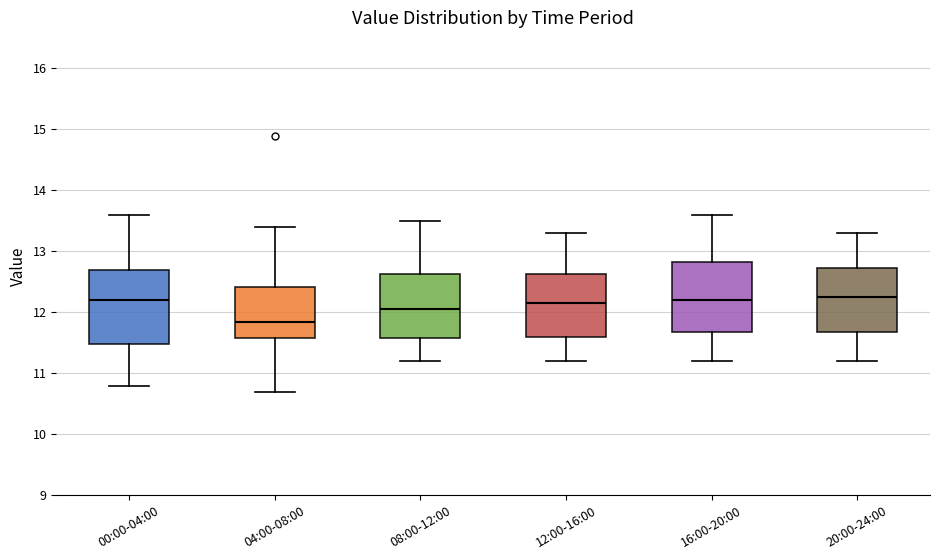

Reading left to right, read every box against the y-axis: the position of its median line, the range the box covers, and the ends of its whiskers. The values are not printed on the chart, so give them approximately, as read against the axis.

00:00-04:00: median 12.2, box 11.5 to 12.7, whiskers 10.8 to 13.6
04:00-08:00: median 11.9, box 11.6 to 12.4, whiskers 10.7 to 13.4
08:00-12:00: median 12.1, box 11.6 to 12.6, whiskers 11.2 to 13.5
12:00-16:00: median 12.2, box 11.6 to 12.6, whiskers 11.2 to 13.3
16:00-20:00: median 12.2, box 11.7 to 12.8, whiskers 11.2 to 13.6
20:00-24:00: median 12.3, box 11.7 to 12.7, whiskers 11.2 to 13.3